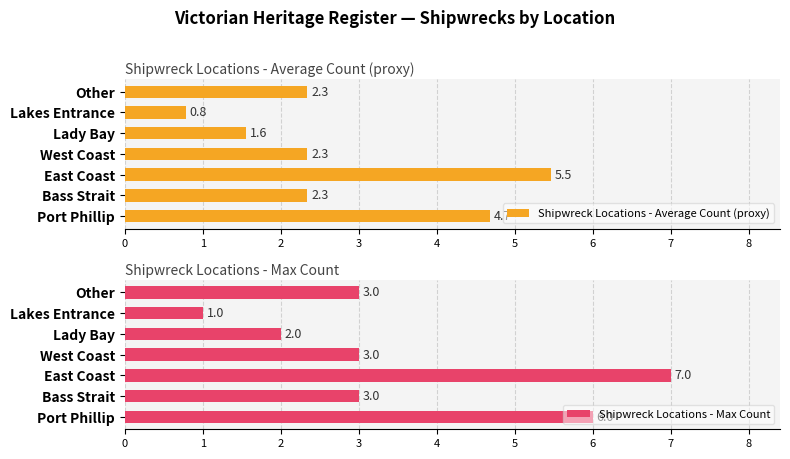

What are all the series names shown in the legend?

Shipwreck Locations - Average Count (proxy), Shipwreck Locations - Max Count